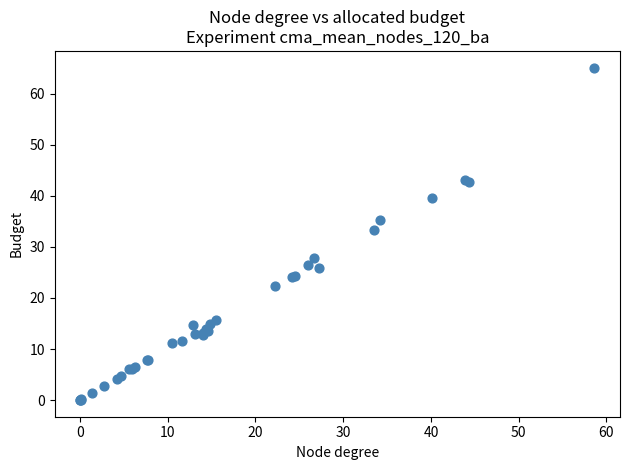

What Y value in the scatter plot is closest to 32?

33.3